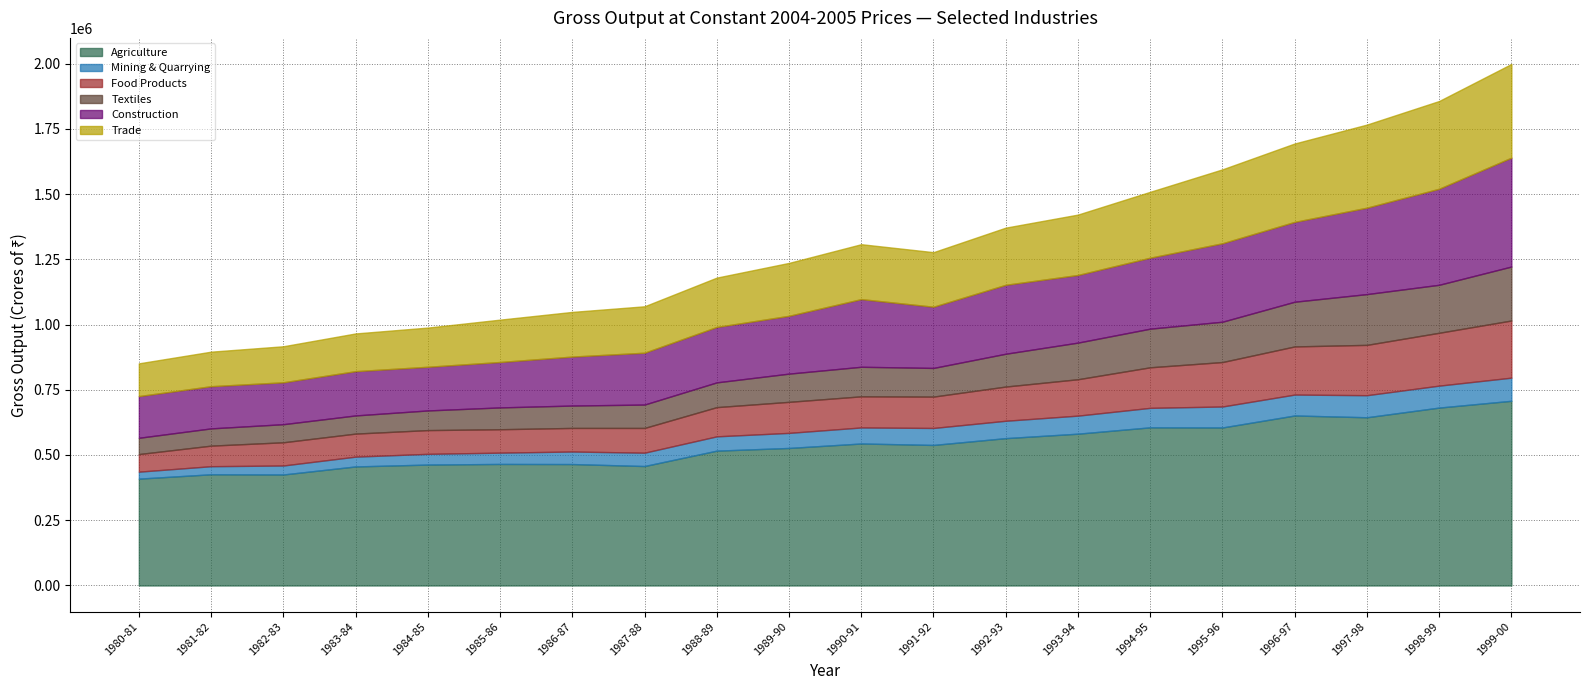

True or false: Food Products and Textiles cross at least once.

True